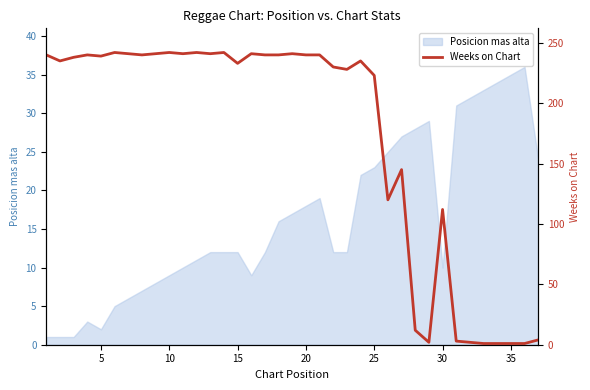

The value of Posicion mas alta at 25 is 37. True or false?

False